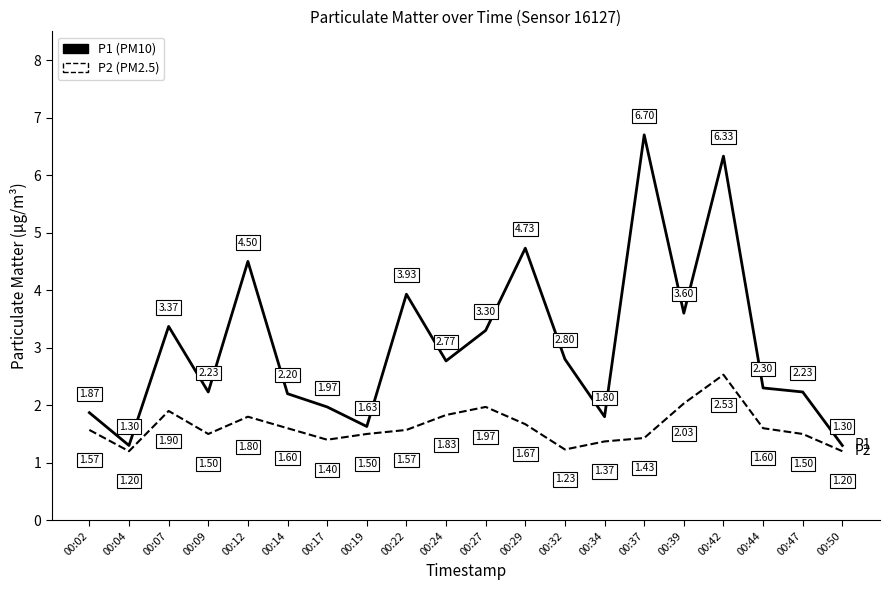

What is the difference between the highest and lowest values at 00:27?

1.3